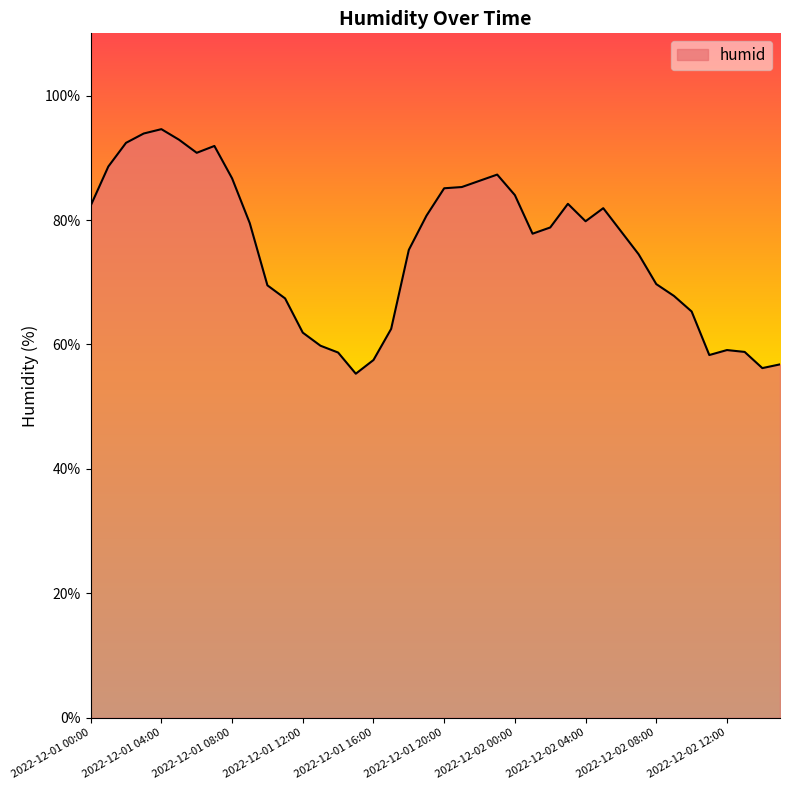

What is the smallest value displayed?

55.3